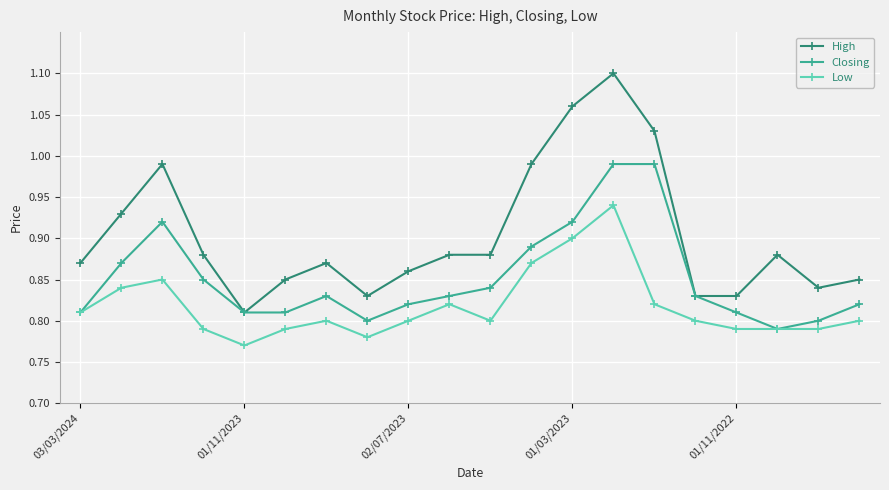

Which series has the largest total across all categories?

High